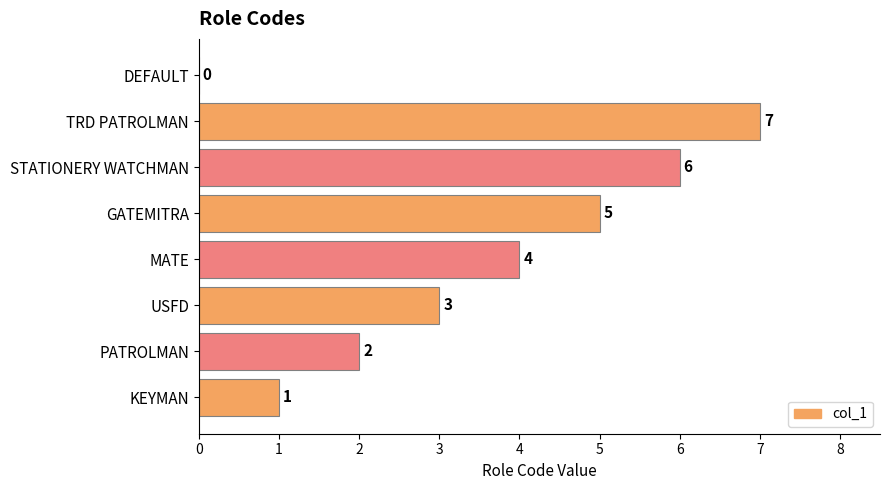

What is the sum of the values at KEYMAN and TRD PATROLMAN?

8